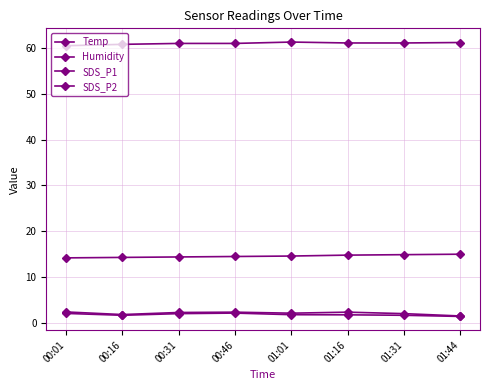

Is this an area chart (filled region under the line)?

No